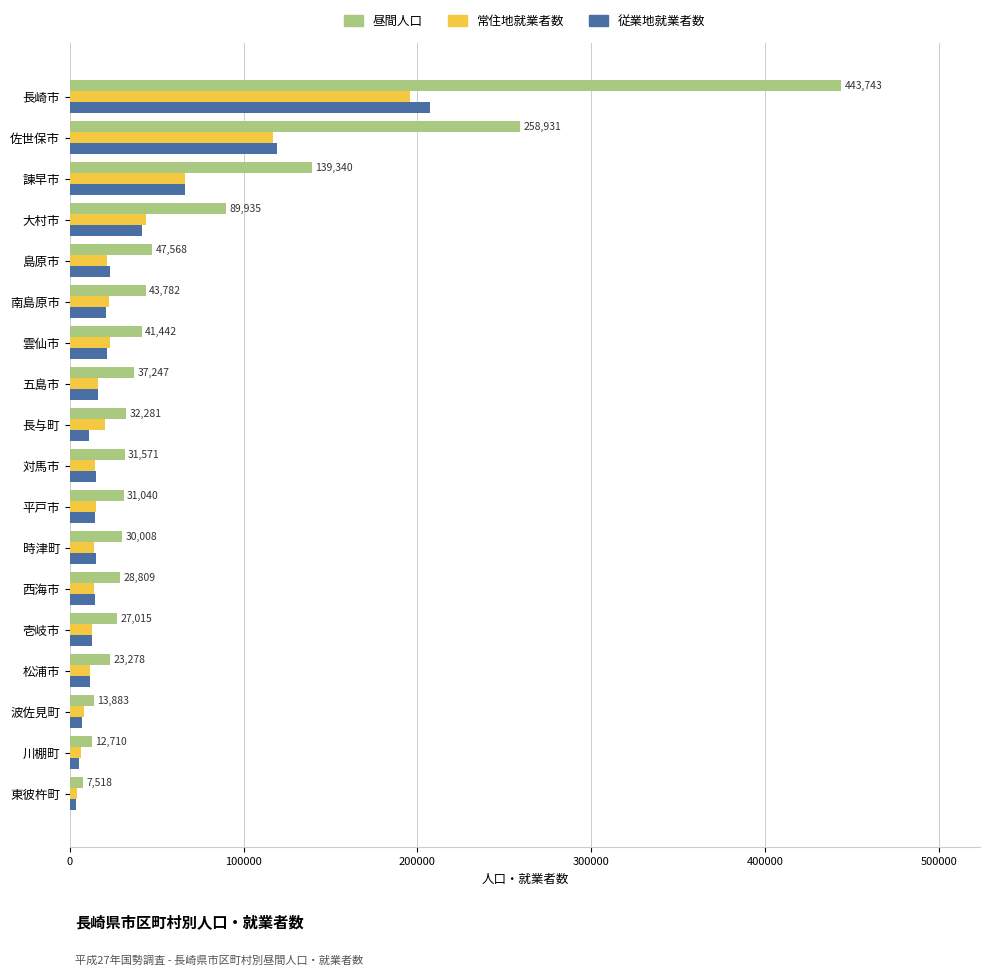

At which category is the sum across all series the highest?

長崎市